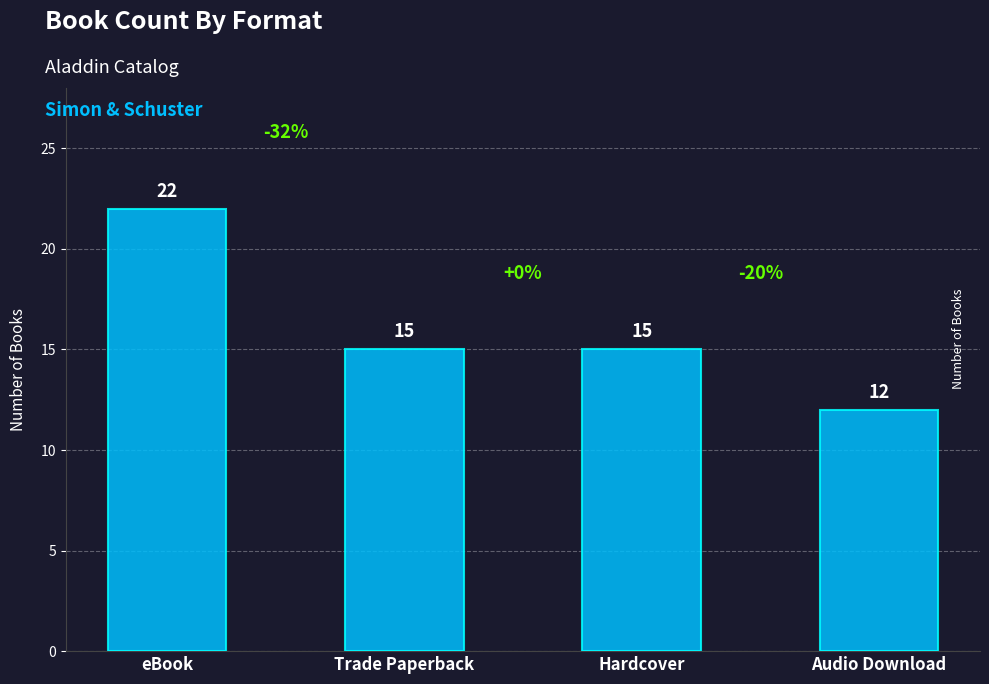

Approximately how many times larger is the value at Hardcover compared to eBook?

0.7